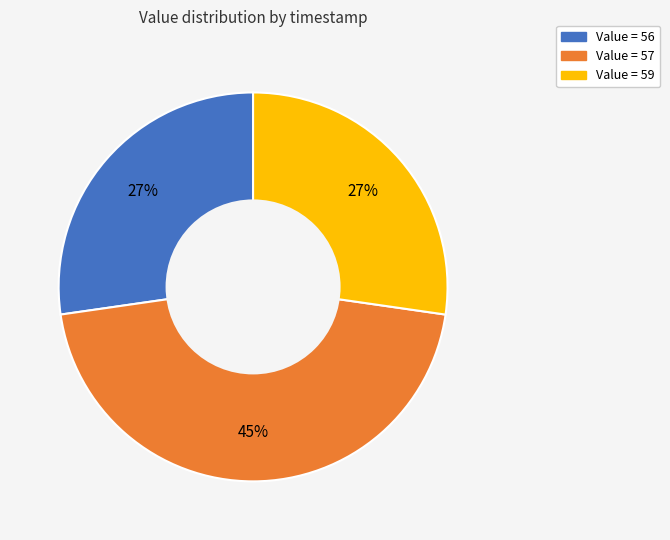

To the nearest percent, what is the difference between the largest and smallest slice percentages?

18%